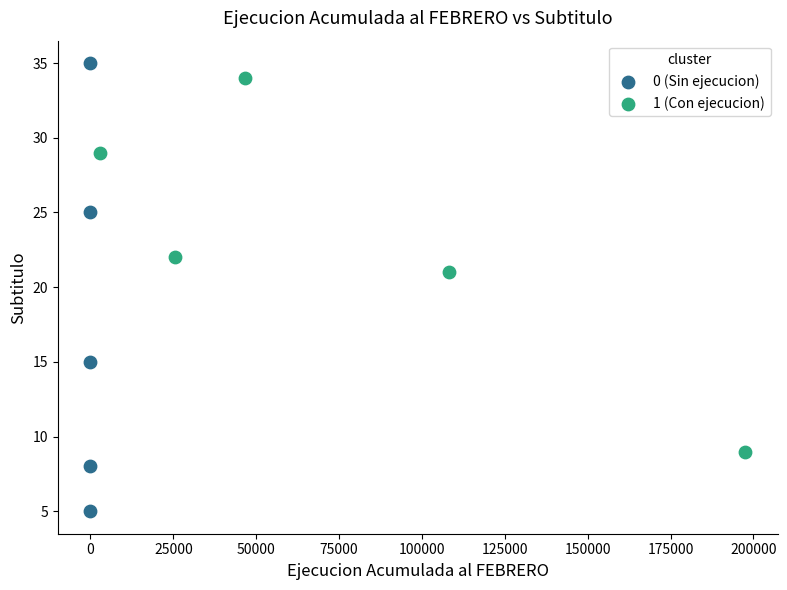

Which series reaches the maximum Y coordinate?

0 (Sin ejecucion)